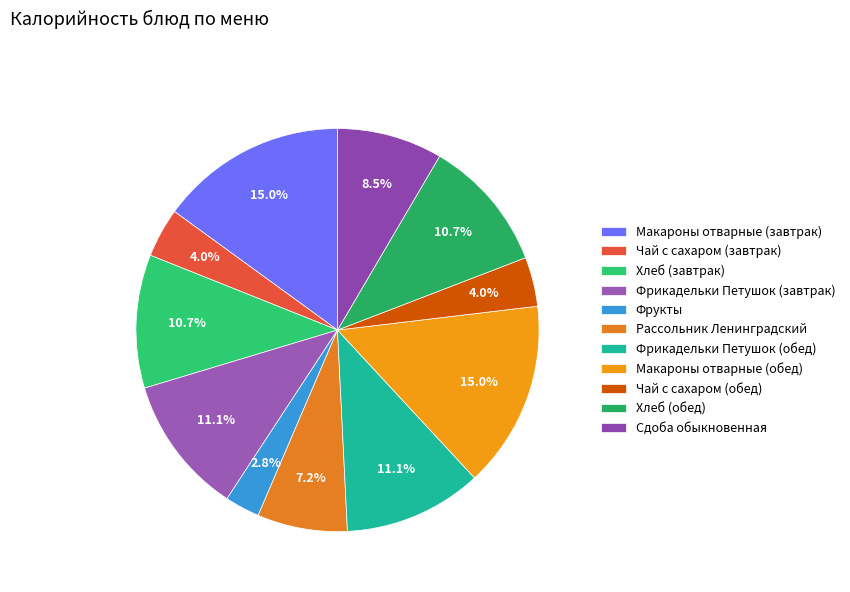

Count the number of slices in the pie.

11